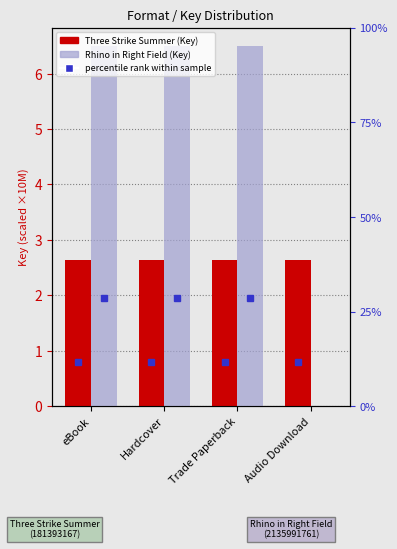

The Three Strike Summer series shows 2.6 at Trade Paperback. True or false?

True